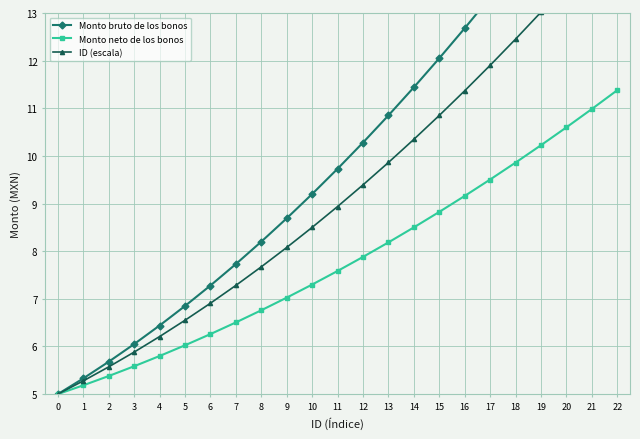

Is this an area chart (filled region under the line)?

No